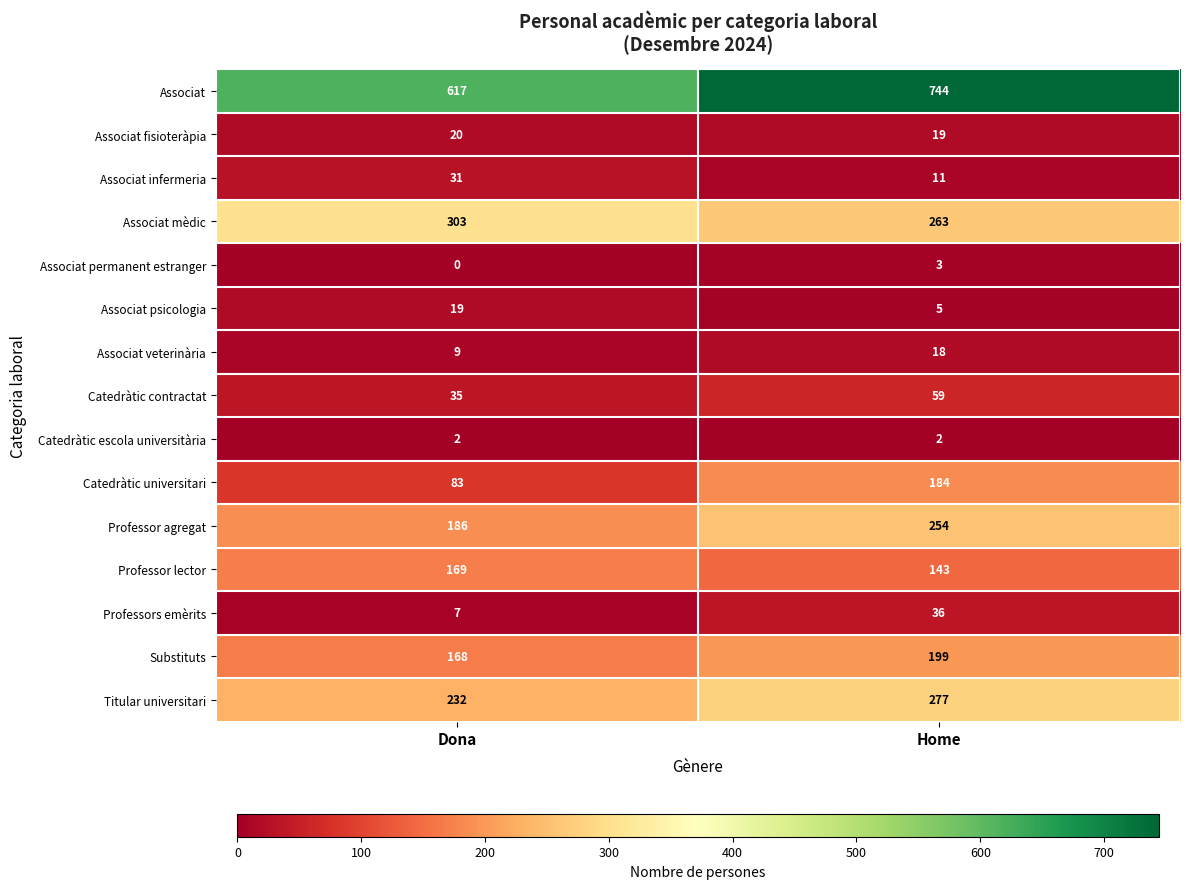

What is the difference between the maximum and minimum values in the Catedràtic universitari series?

101